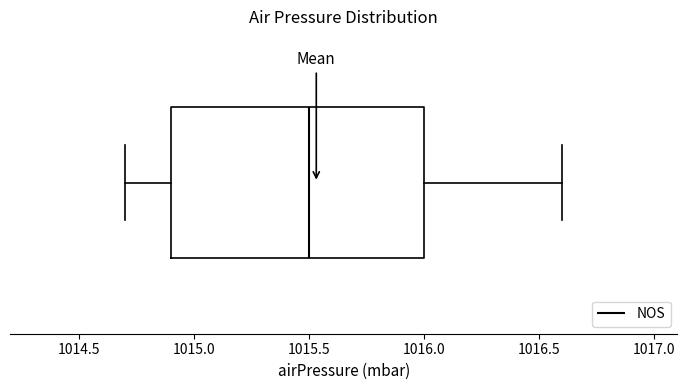

Transcribe this box plot: give where the median line is, the range the box spans, and where the two whiskers end, as read against the x-axis. The values are not printed on the chart, so give them approximately, as read against the axis.

median 1015.5, box 1014.9 to 1016.0, whiskers 1014.7 to 1016.6